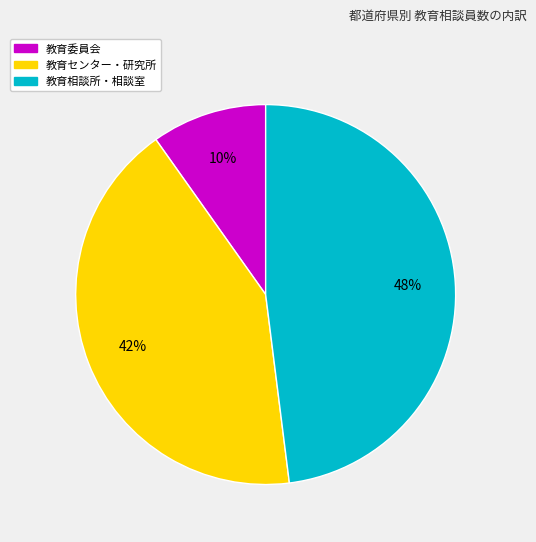

To the nearest percent, what is the average slice percentage?

33%